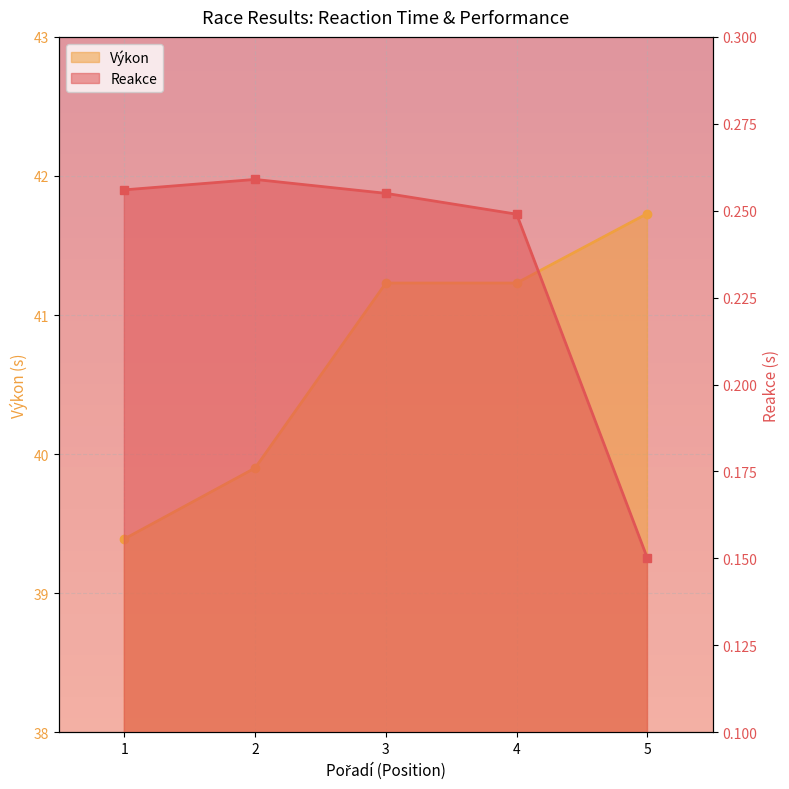

Which series has the widest spread of values?

Výkon